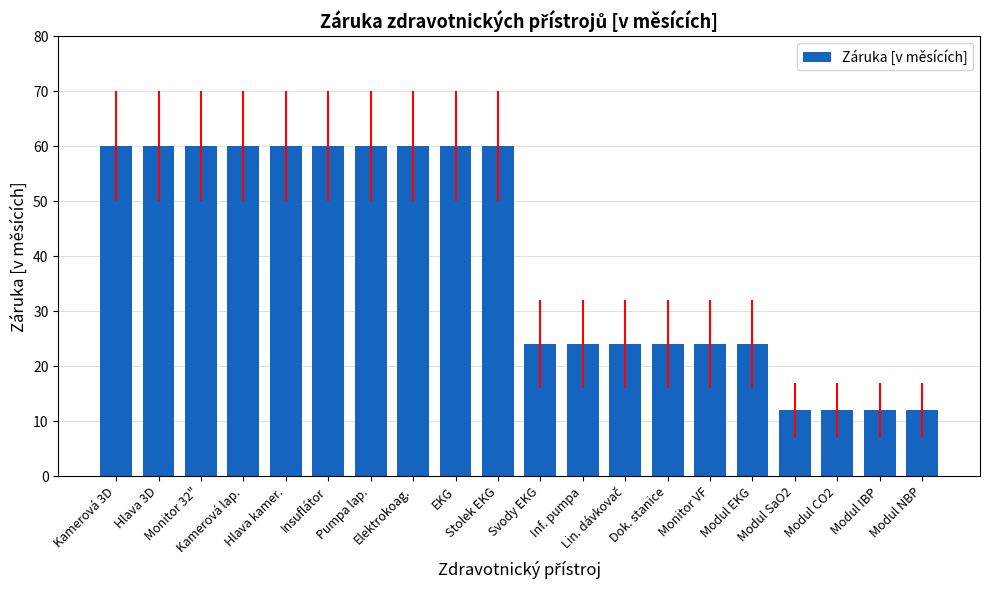

What is the average value?

40